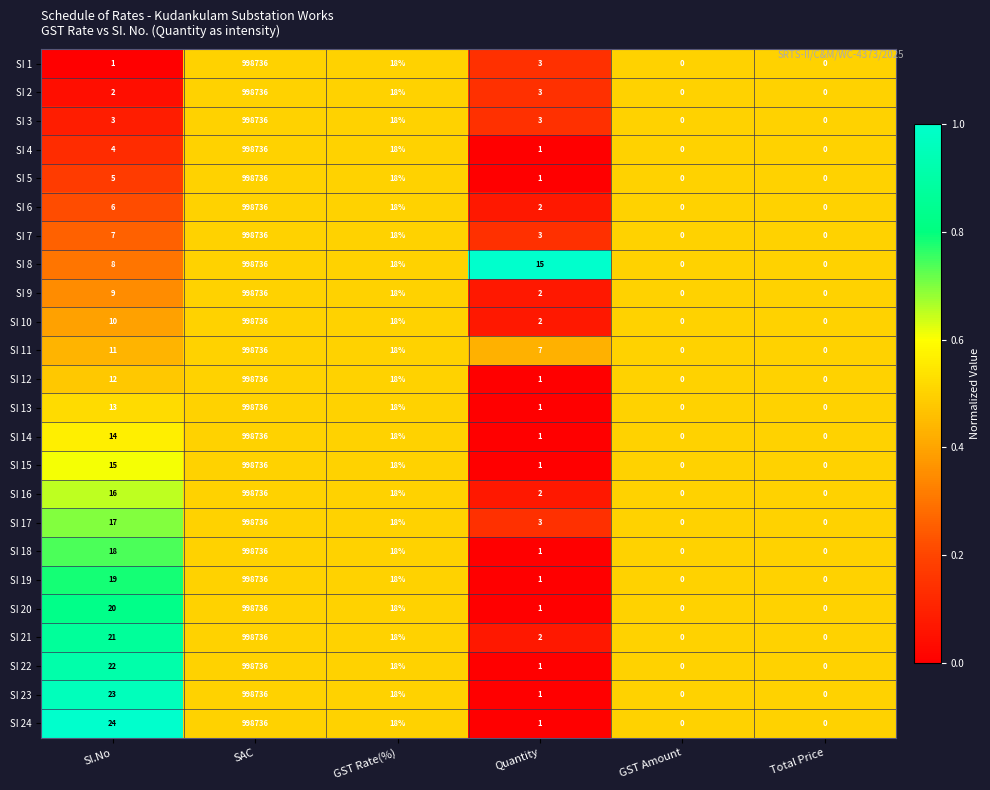

Between SI.No and GST Rate(%), which series saw the biggest shift?

SI 1